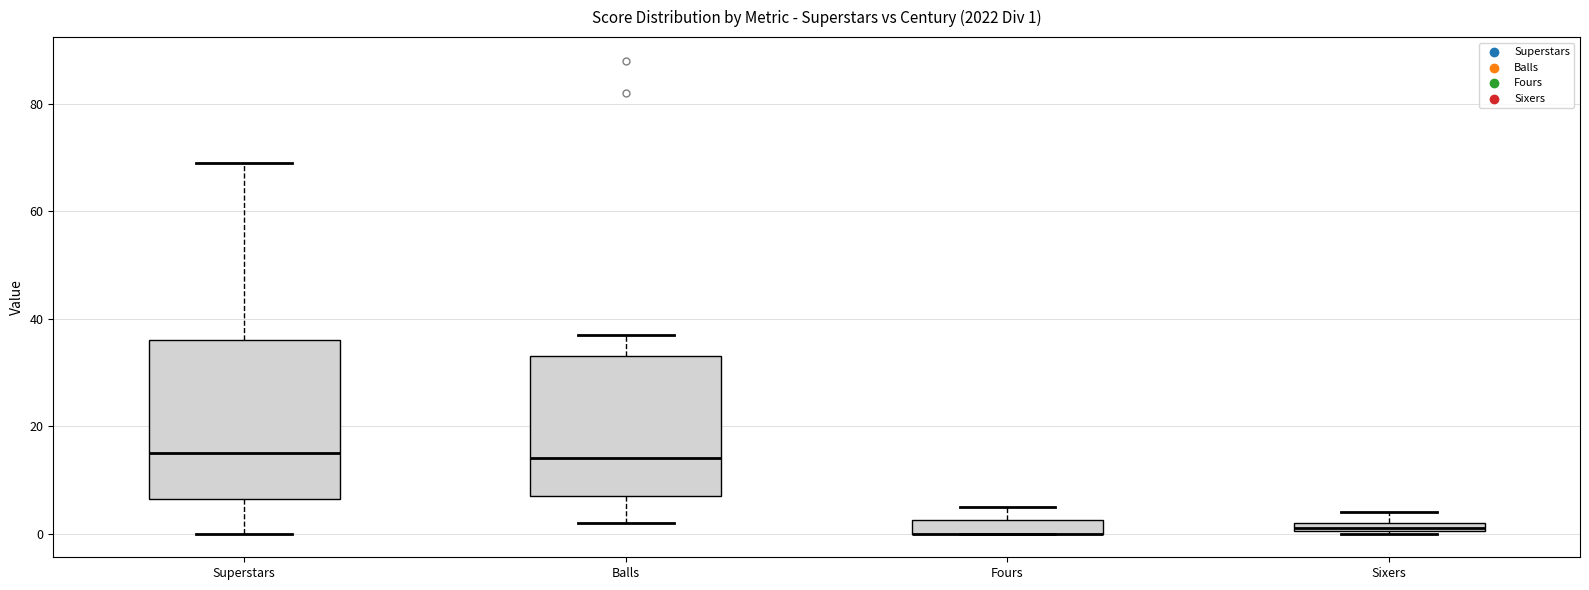

Which box is the tallest, from its lower edge to its upper edge?

Superstars